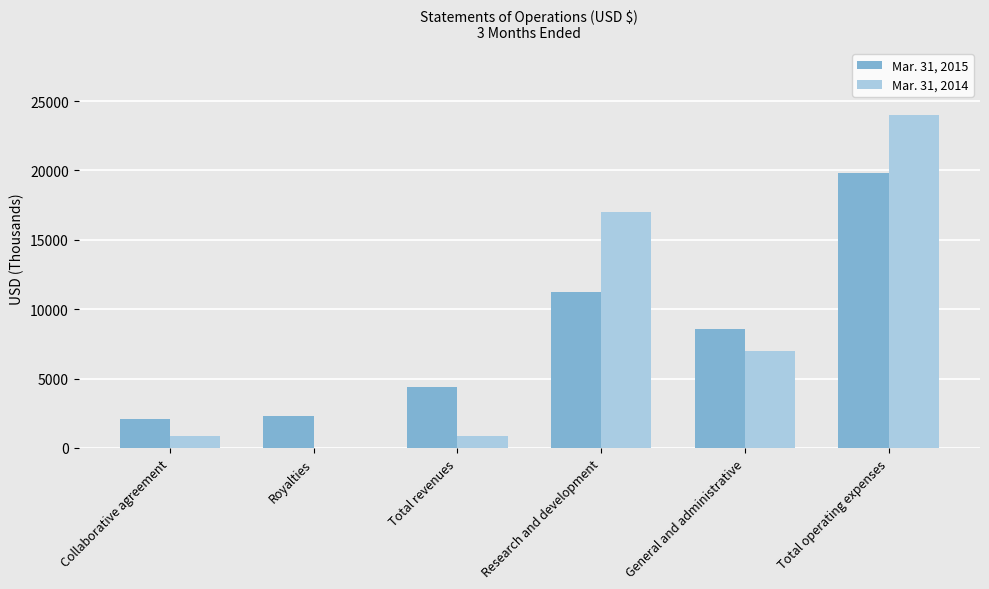

Reading left to right, transcribe all the data shown in this chart.

Mar. 31, 2015: Collaborative agreement=2057	Royalties=2302	Total revenues=4359	Research and development=11242	General and administrative=8584	Total operating expenses=19826
Mar. 31, 2014: Collaborative agreement=857	Royalties=0	Total revenues=857	Research and development=17001	General and administrative=7010	Total operating expenses=24011